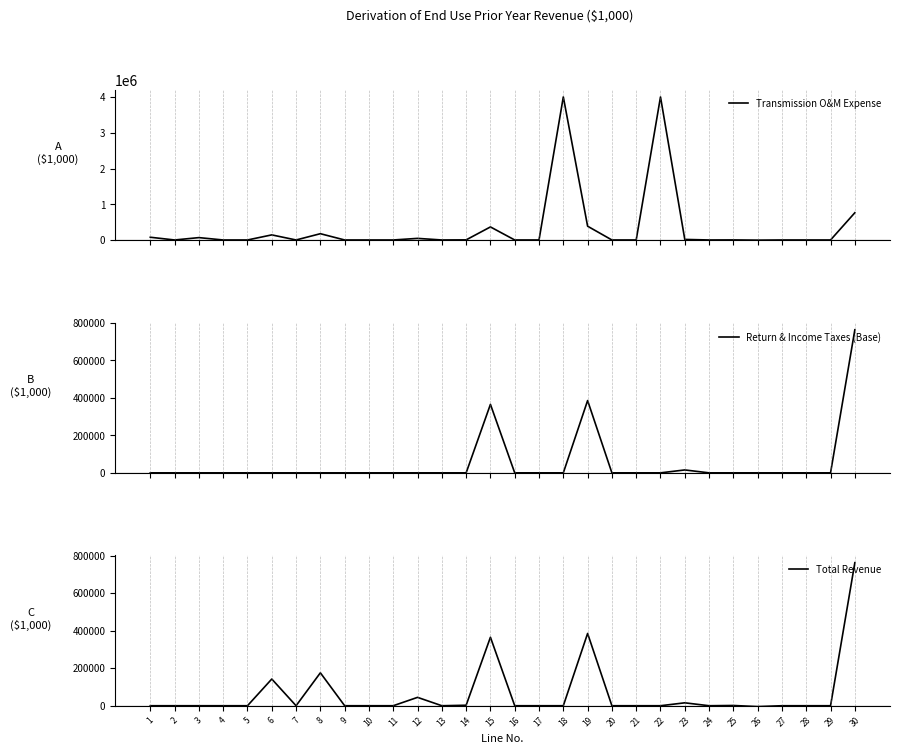

Rank the series by their maximum value, from lowest to highest.

Return & Income Taxes (Base), Total Revenue, Transmission O&M Expense